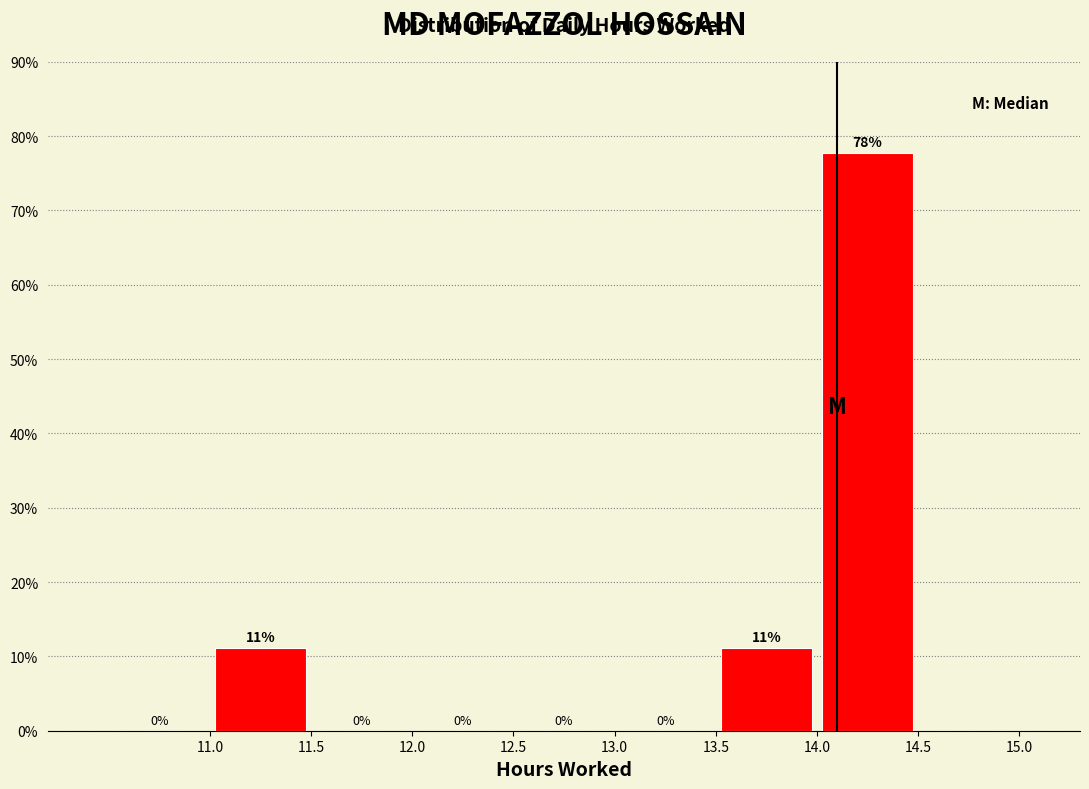

Which range on the x-axis has the tallest bar?

14.0 to 14.5